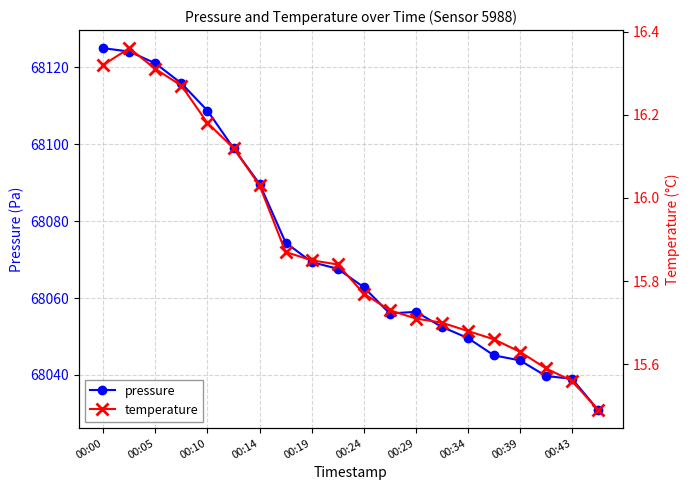

Is it true that pressure equals 68121.0 at 00:05?

True